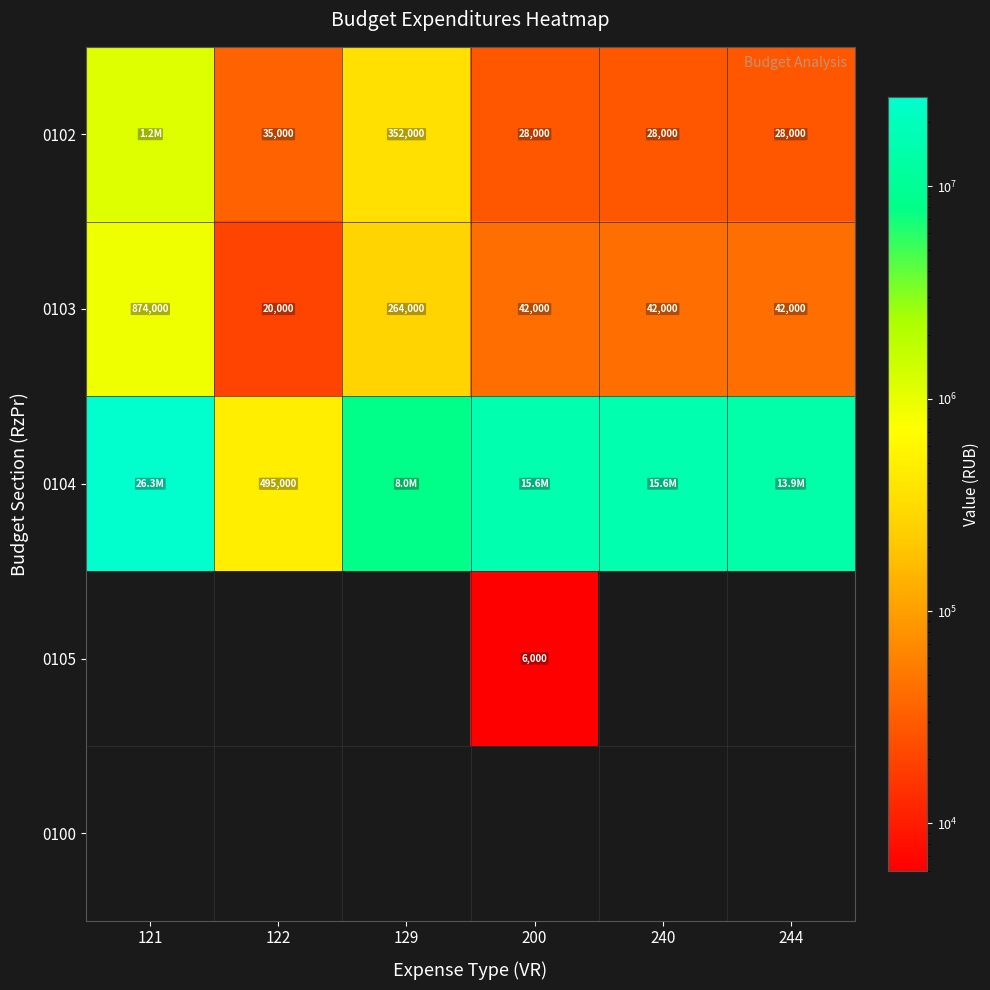

The value of 0102 at 129 is 352000. True or false?

True